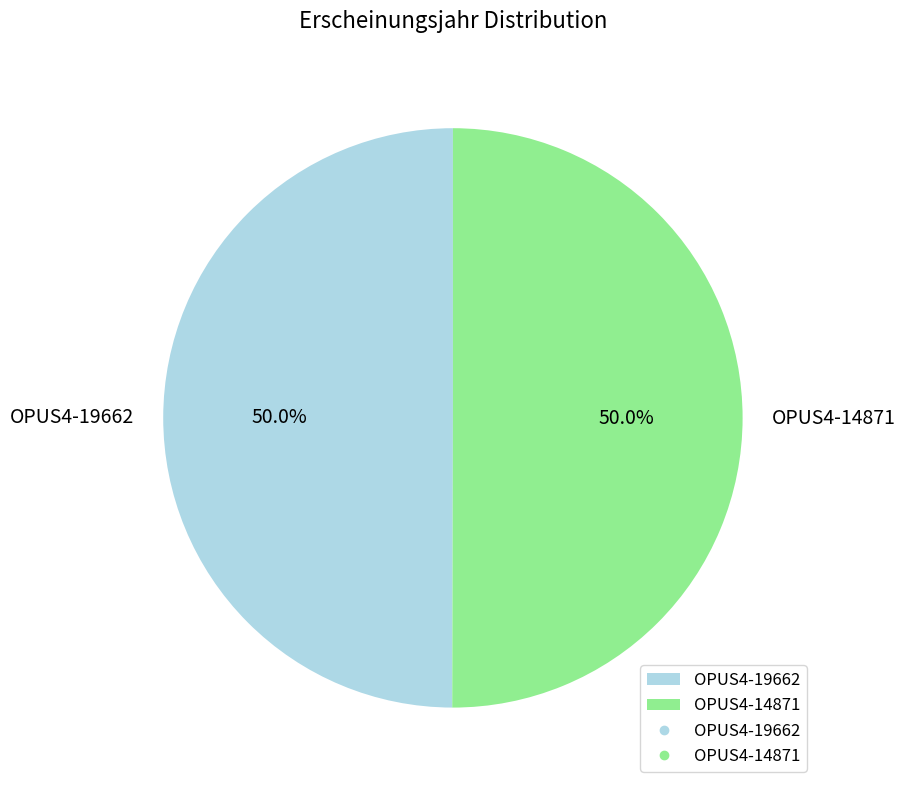

To the nearest percent, what portion does OPUS4-19662 represent?

50%